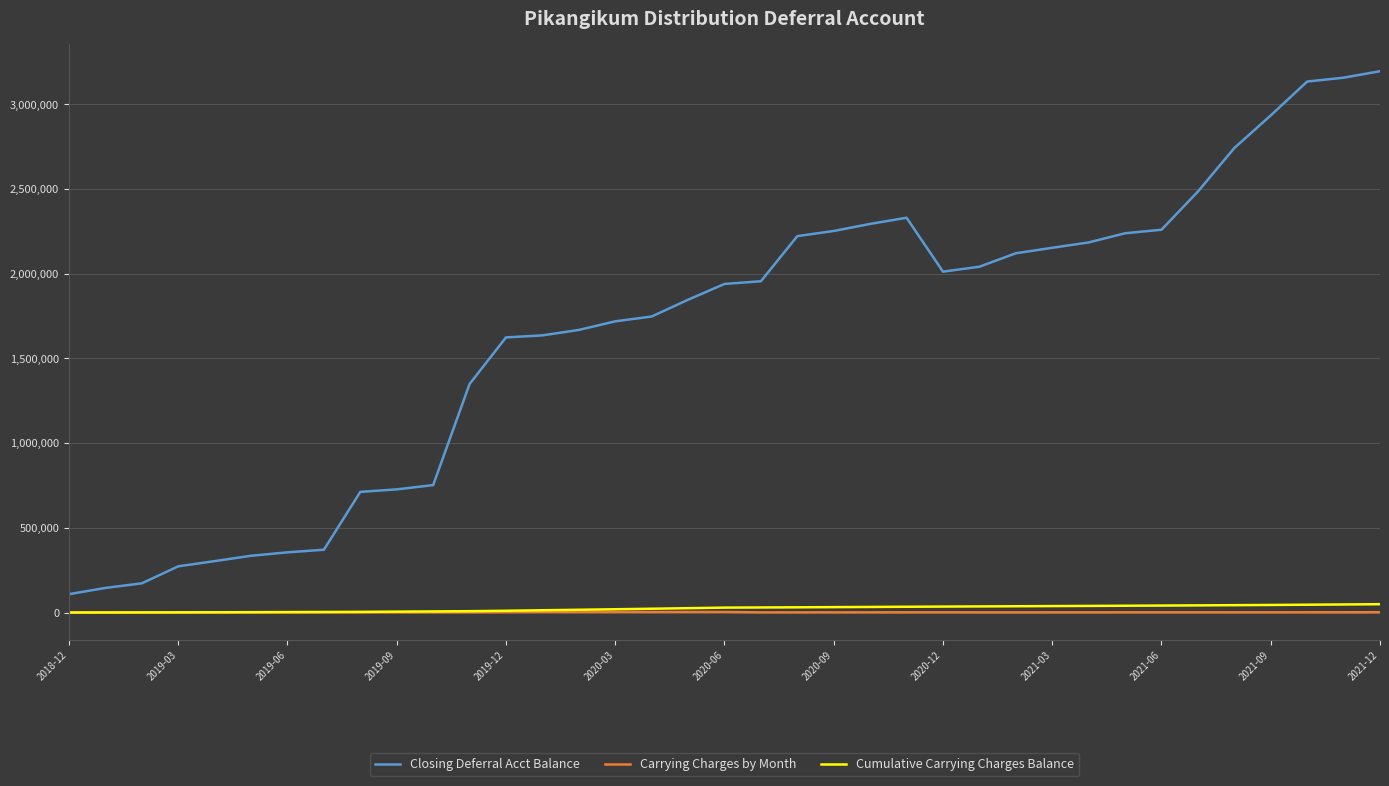

How many lines are shown in the chart?

3